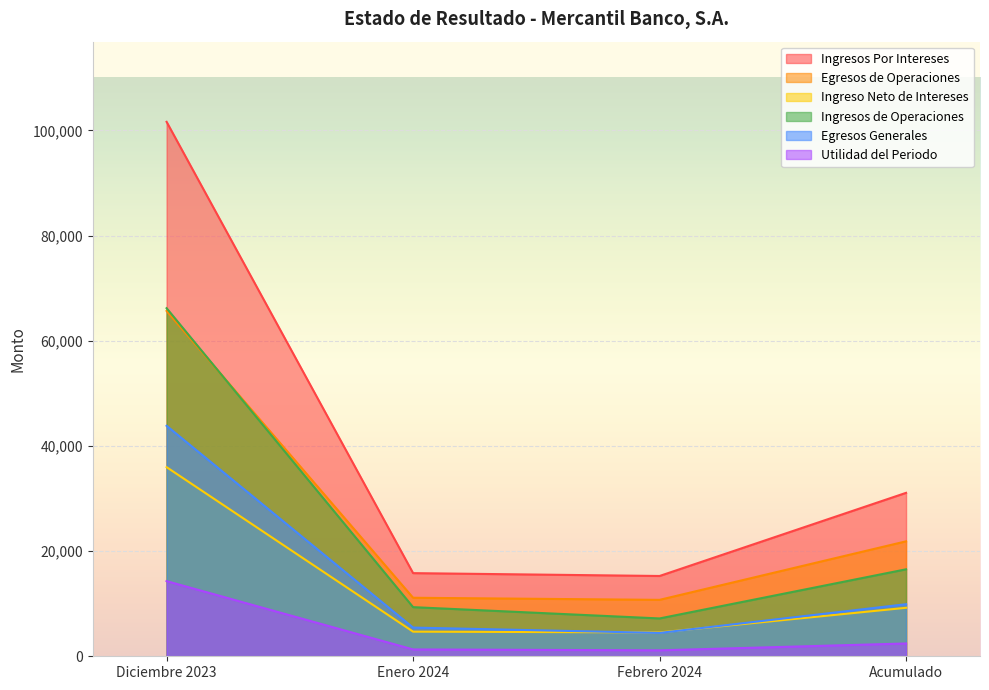

At which category is the sum across all series the highest?

Diciembre 2023